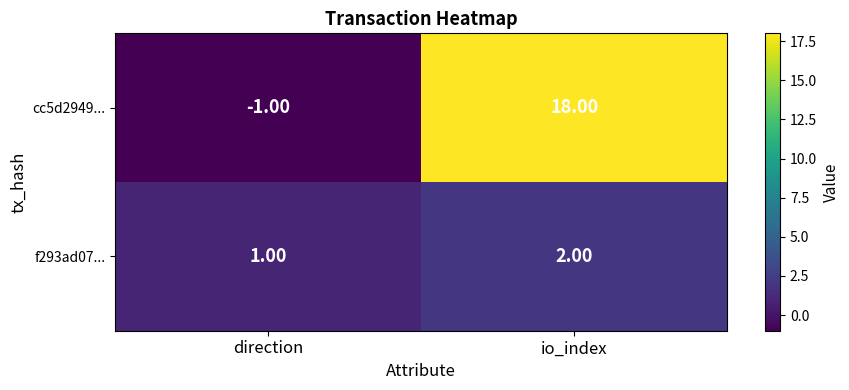

Which series has the largest range (max minus min)?

cc5d2949...